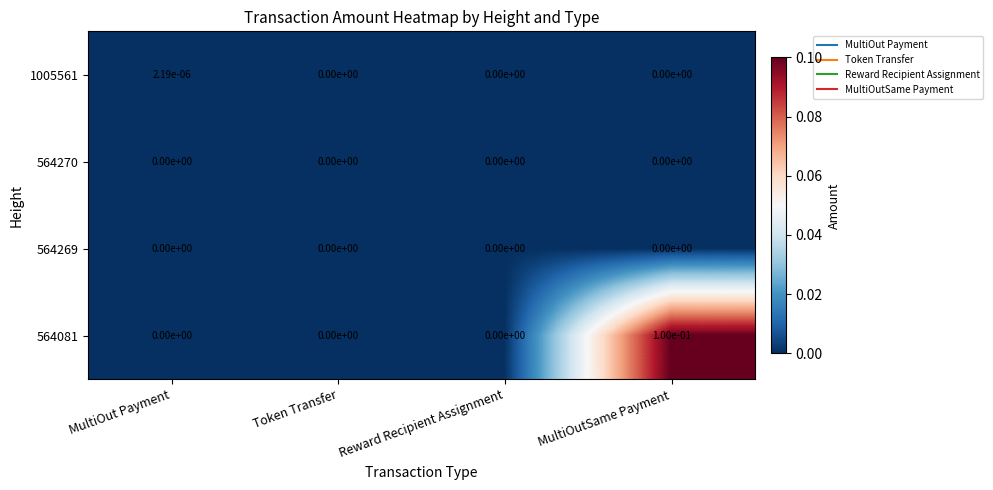

At which label does 1005561 reach its peak?

MultiOut Payment